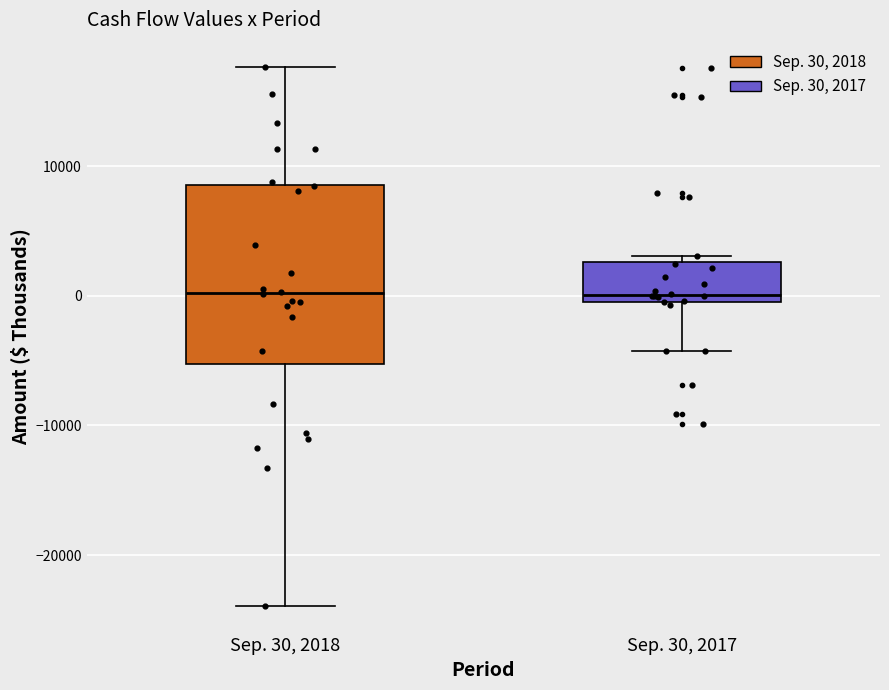

Comparing the boxes themselves (not the whiskers), which one is the tallest?

Sep. 30, 2018